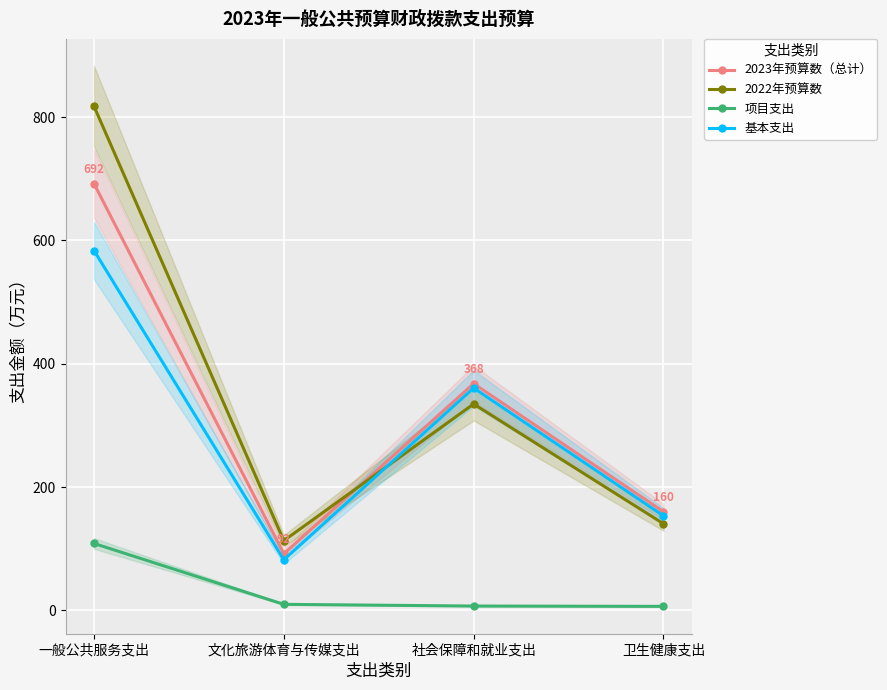

Which has a higher value, 社会保障和就业支出 or 文化旅游体育与传媒支出?

社会保障和就业支出